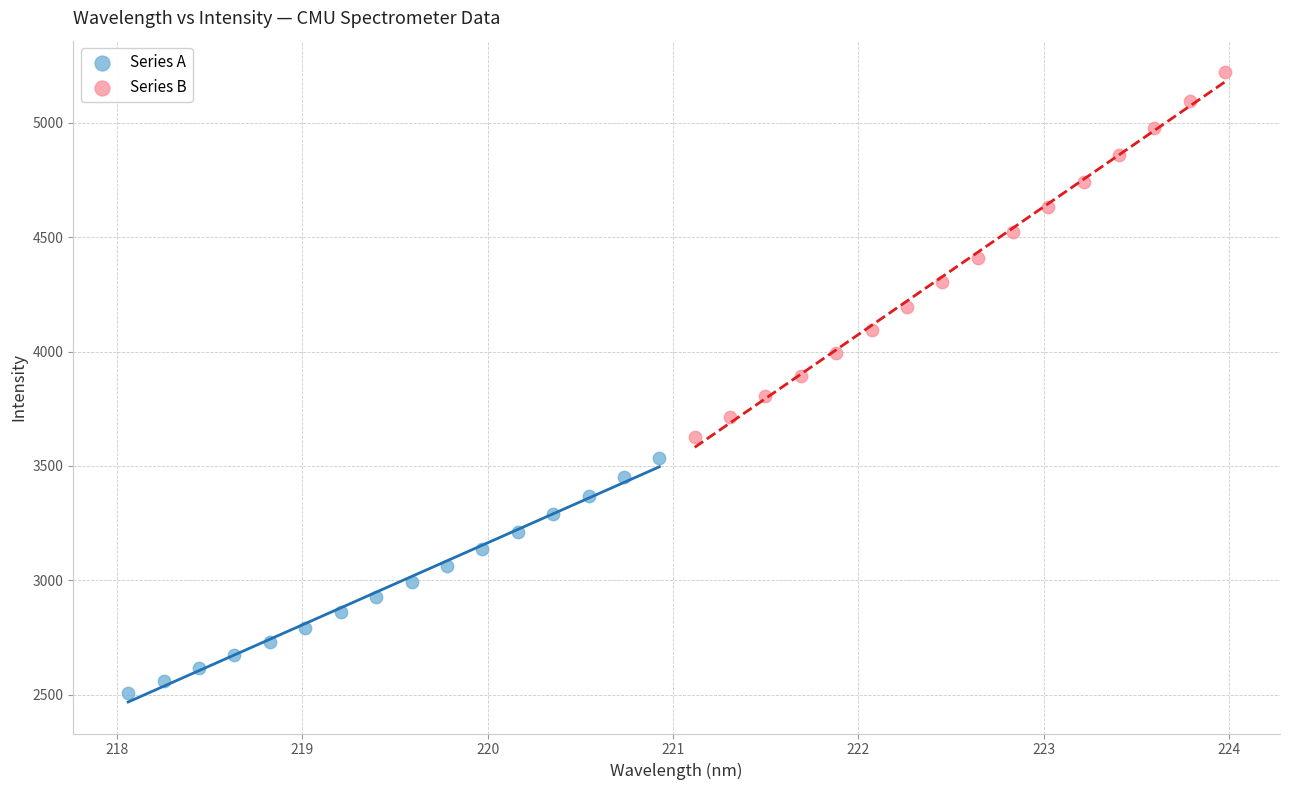

Which series has the largest Y range (max minus min)?

Series B